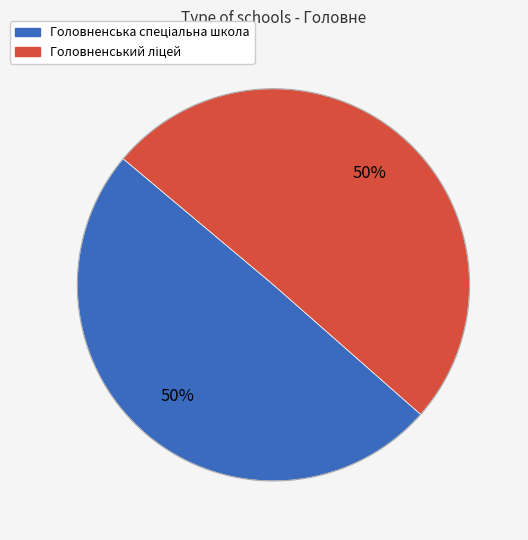

To the nearest percent, what is the average slice percentage?

50%